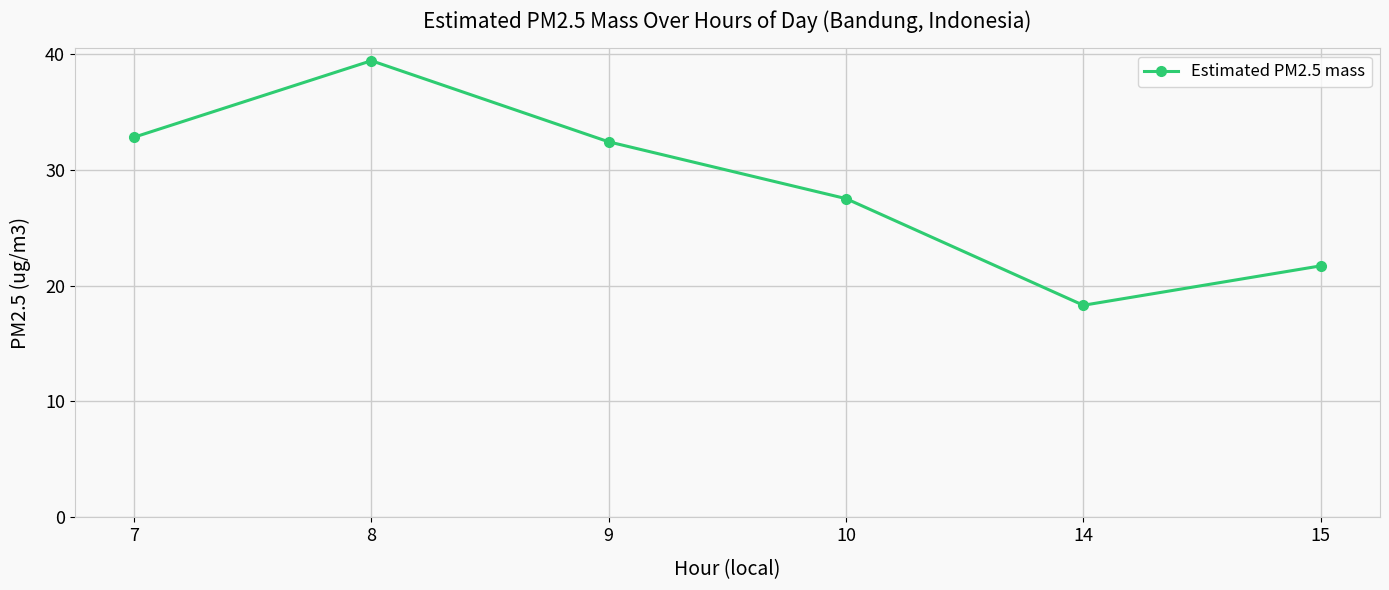

List the labels in order of value, largest first.

8, 7, 9, 10, 15, 14